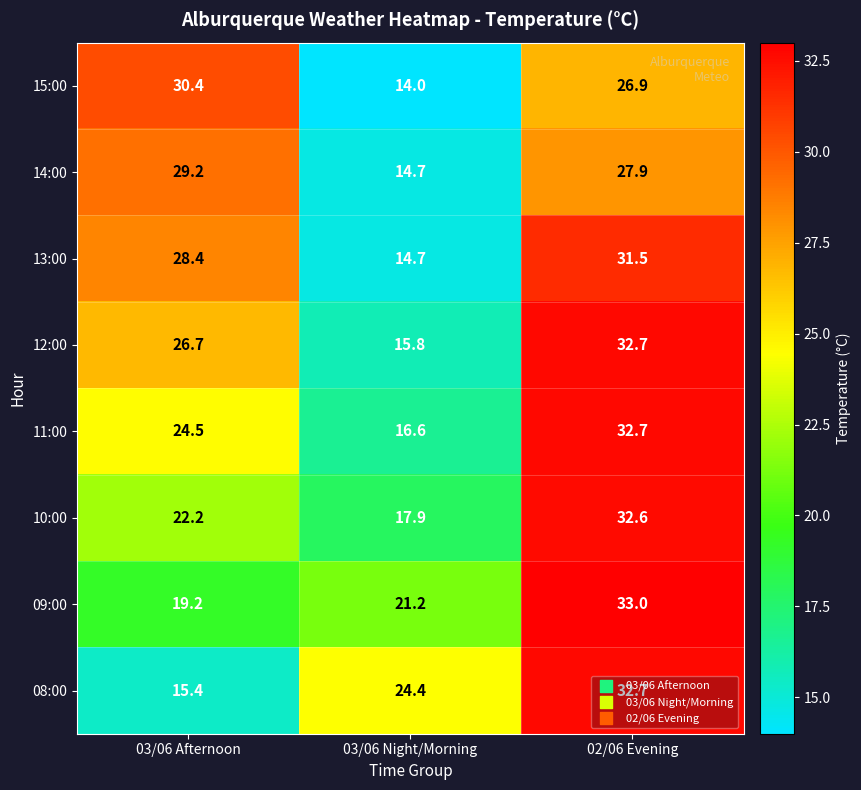

The 08:00 series shows 32.7 at 02/06 Evening. True or false?

True